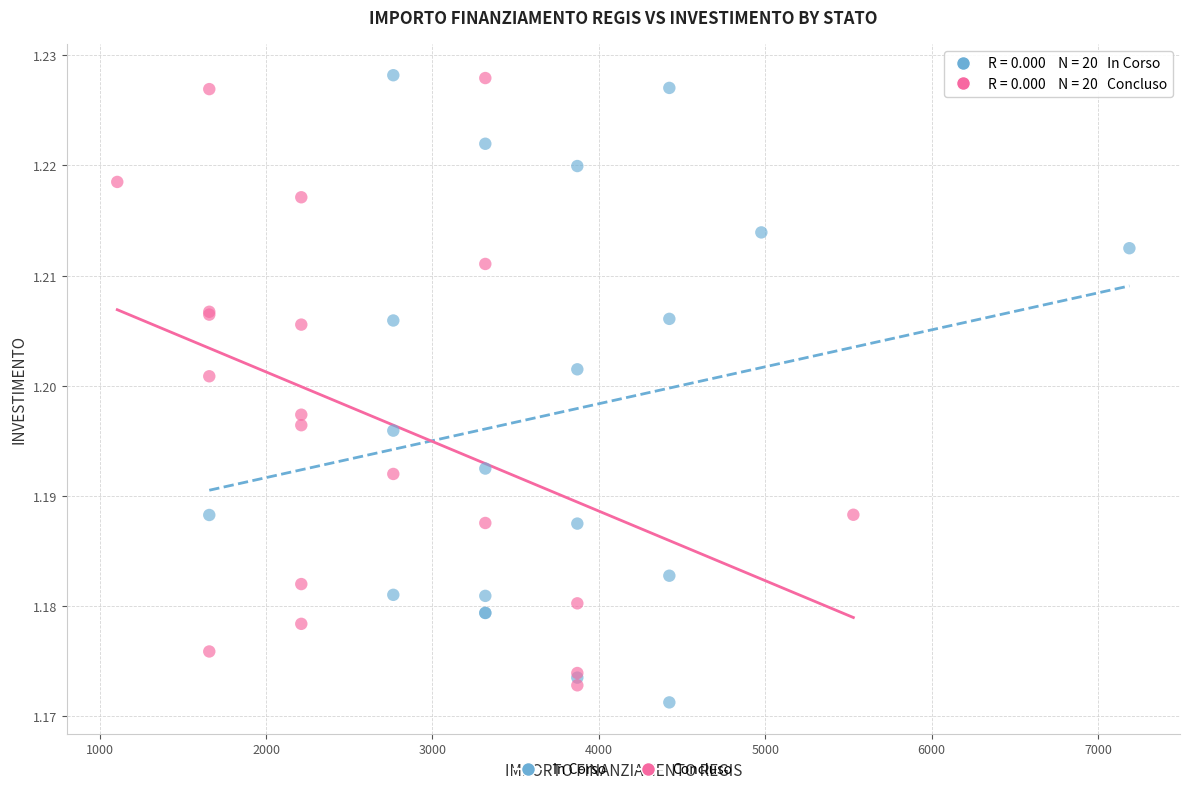

What are all the series names shown in the legend?

In Corso, Concluso